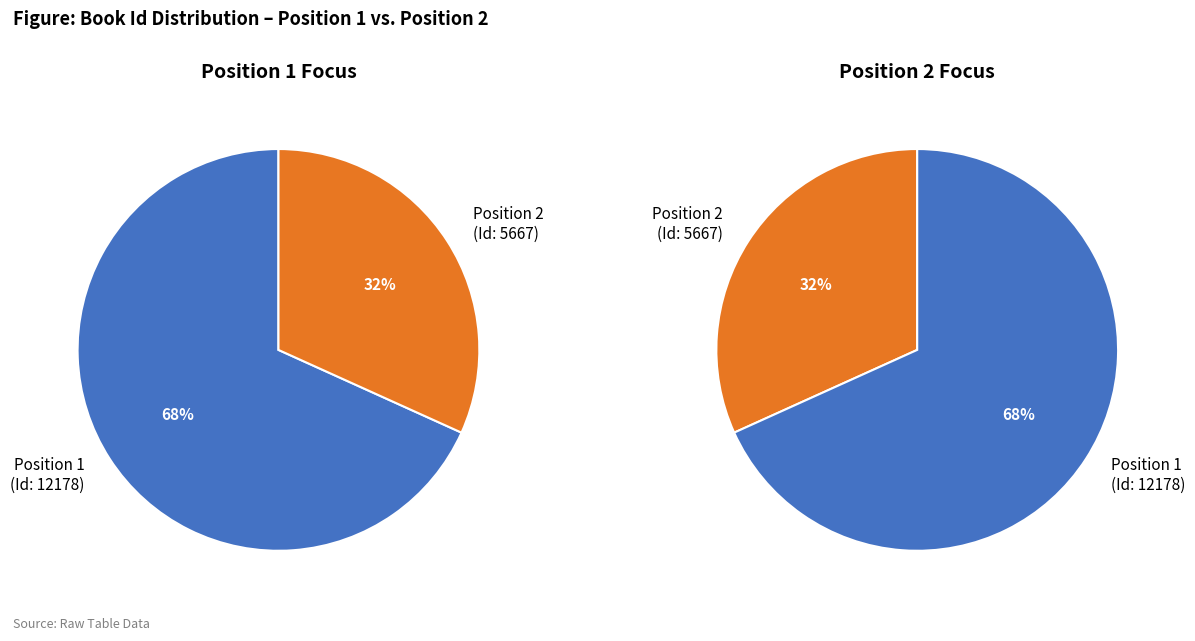

Rank the categories by value from highest to lowest.

1, 2